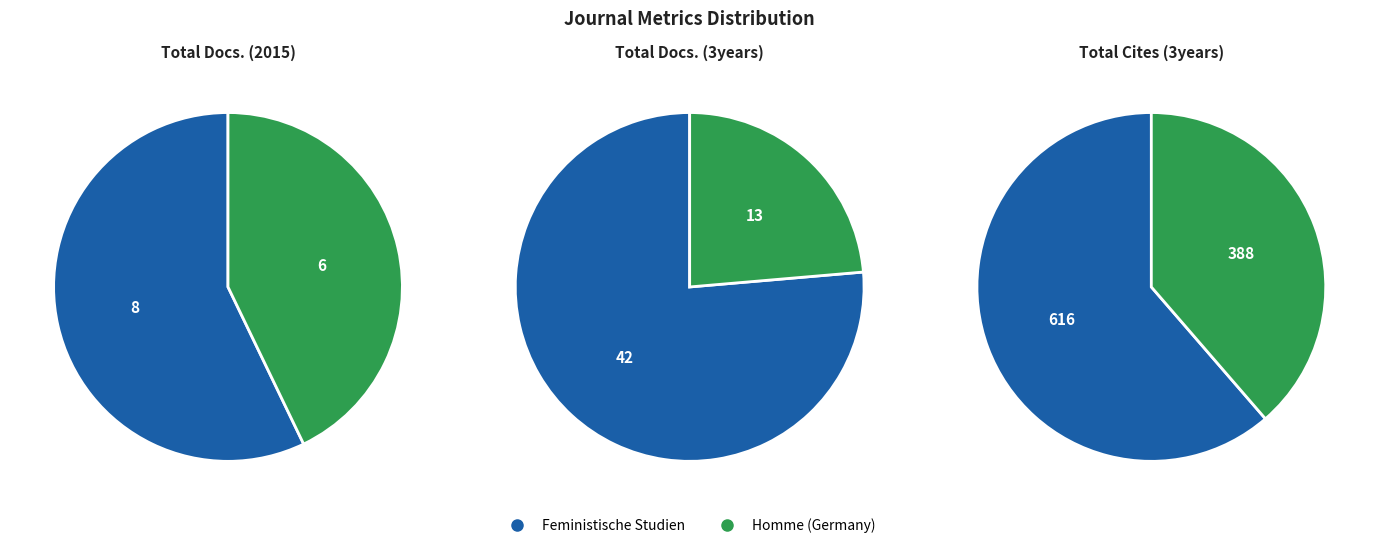

What percentage is the Feministische Studien slice, to the nearest percent?

61%